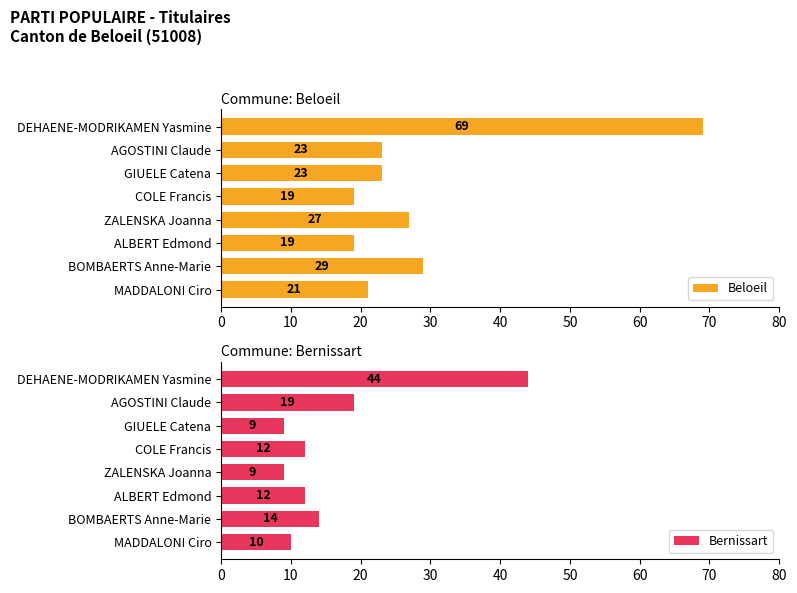

Which category has the highest value in the Beloeil series?

DEHAENE-MODRIKAMEN Yasmine